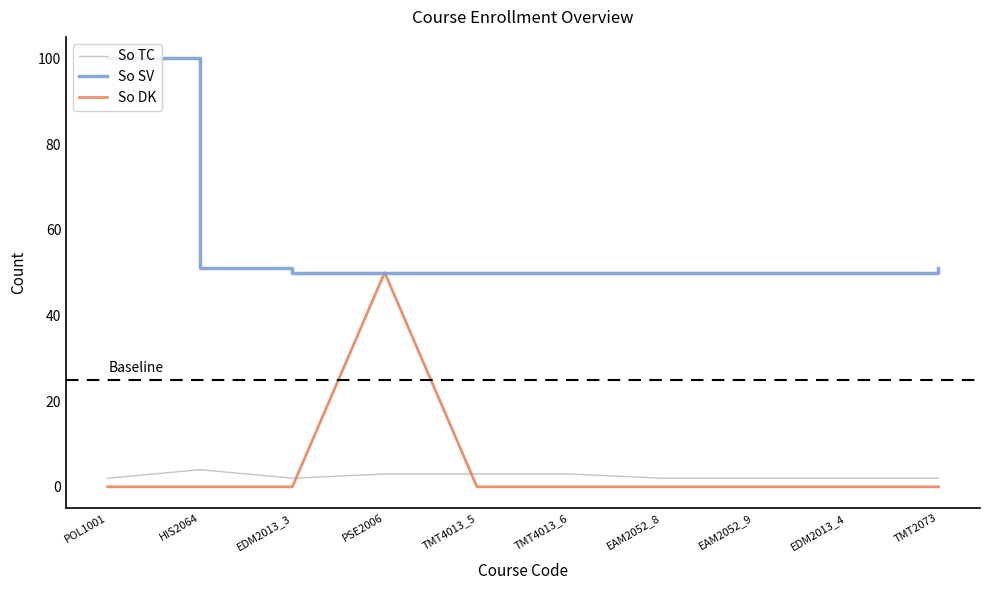

Is it true that So SV equals 50 at EDM2013_4?

True